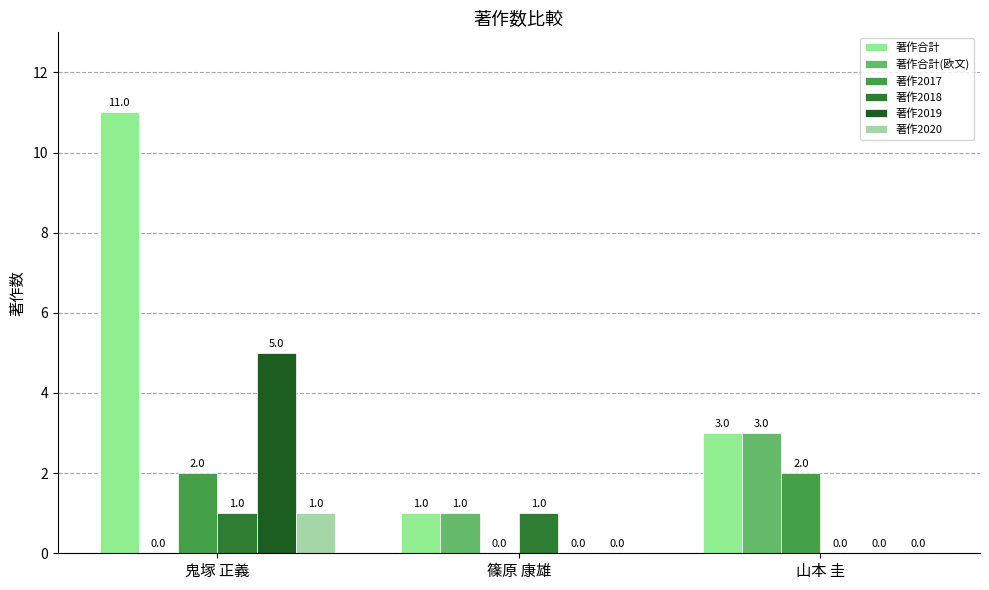

Reading left to right, transcribe all the data shown in this chart.

著作合計: 鬼塚 正義=11	篠原 康雄=1	山本 圭=3
著作合計(欧文): 鬼塚 正義=0	篠原 康雄=1	山本 圭=3
著作2017: 鬼塚 正義=2	篠原 康雄=0	山本 圭=2
著作2018: 鬼塚 正義=1	篠原 康雄=1	山本 圭=0
著作2019: 鬼塚 正義=5	篠原 康雄=0	山本 圭=0
著作2020: 鬼塚 正義=1	篠原 康雄=0	山本 圭=0